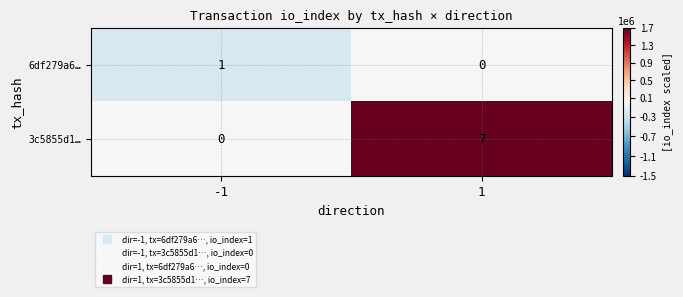

Count the number of data series in this chart.

2